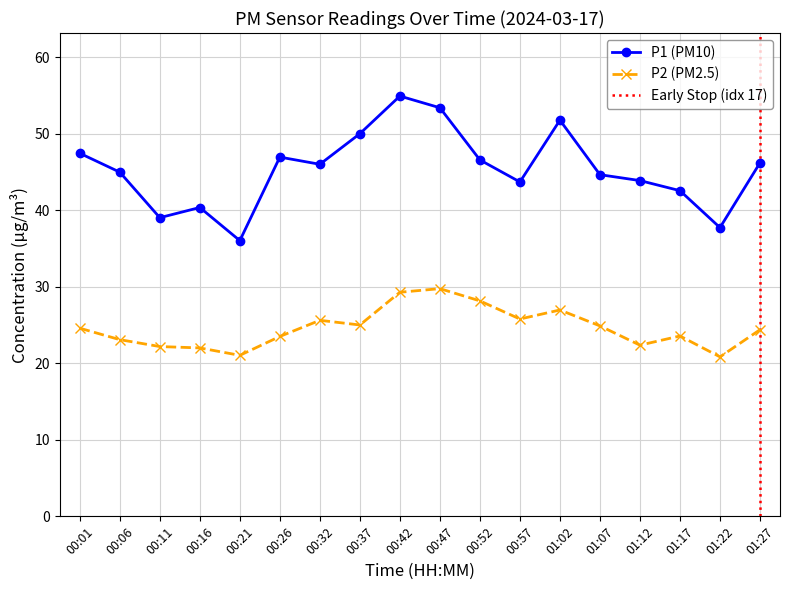

True or false: P2 and P1 cross at least once.

False